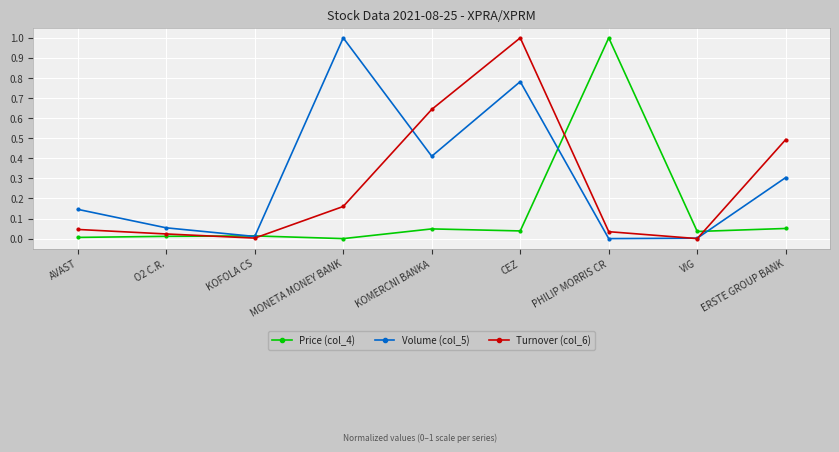

Which category has the highest value in the Turnover (col_6) series?

CEZ